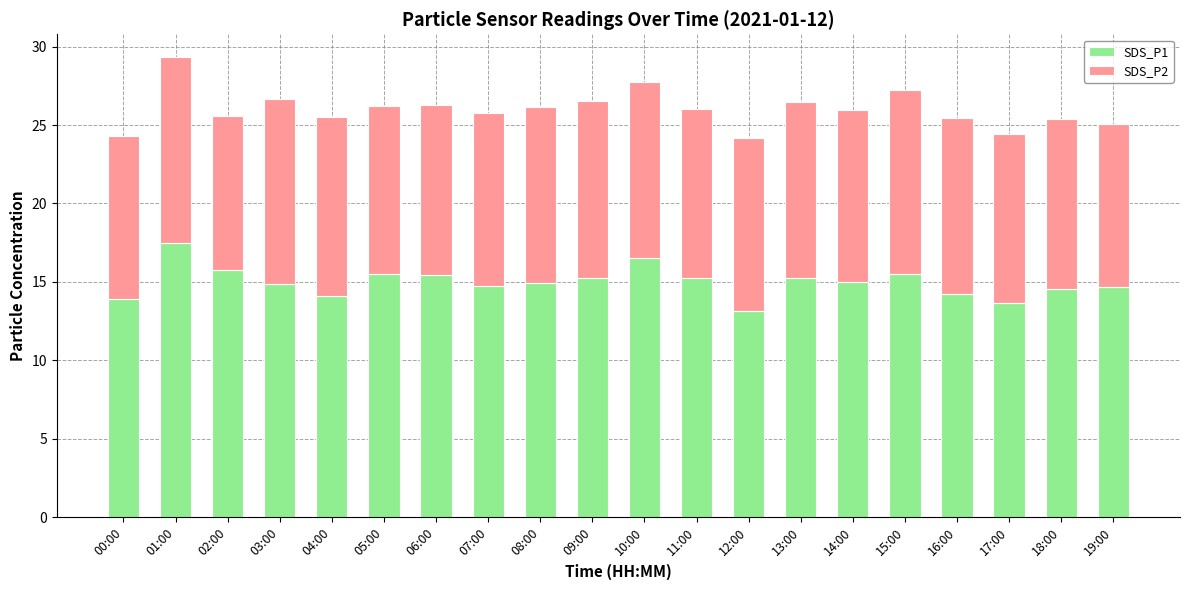

What is the lowest value of the SDS_P1 series?

13.1